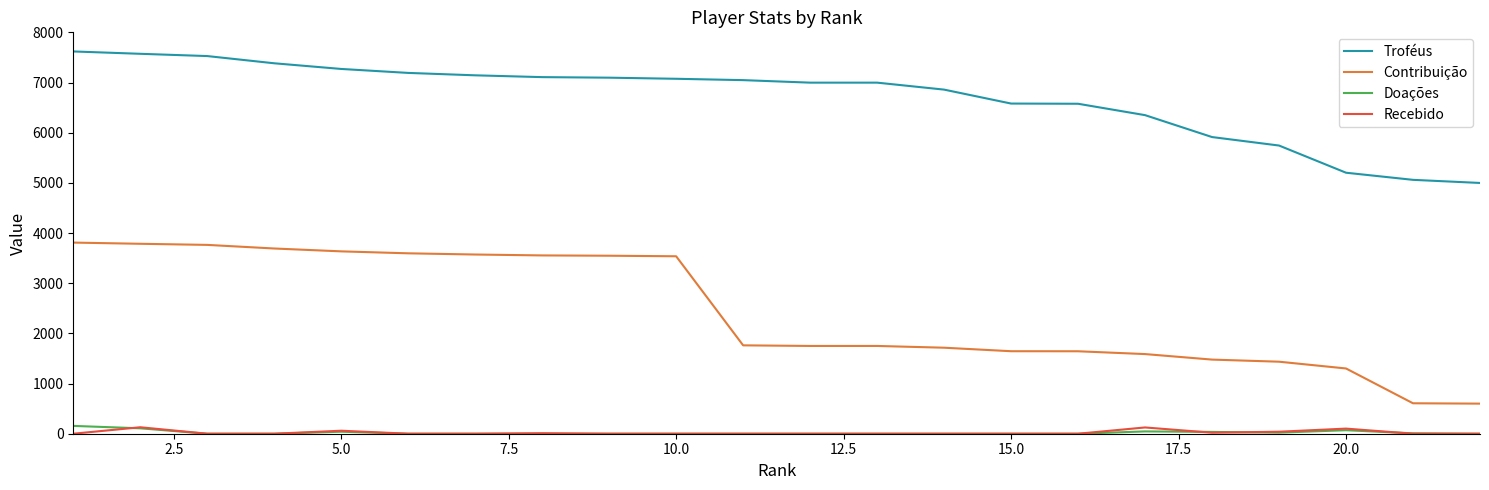

Which series has the widest spread of values?

Contribuição